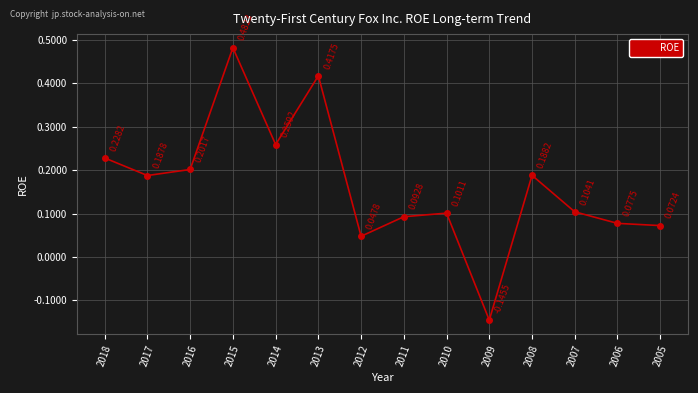

How many negative values are there?

1